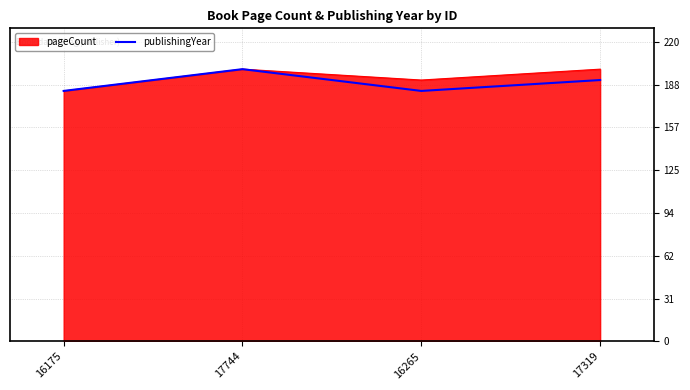

At which category does publishingYear reach its first local valley?

16265